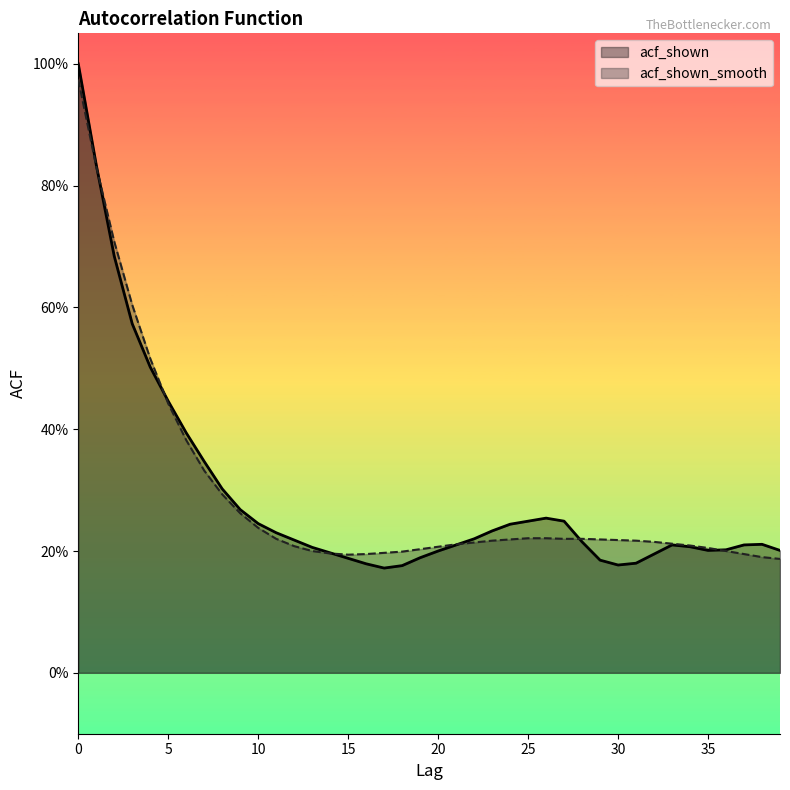

What is the difference between the maximum and minimum values in the acf_shown_smooth series?

0.8